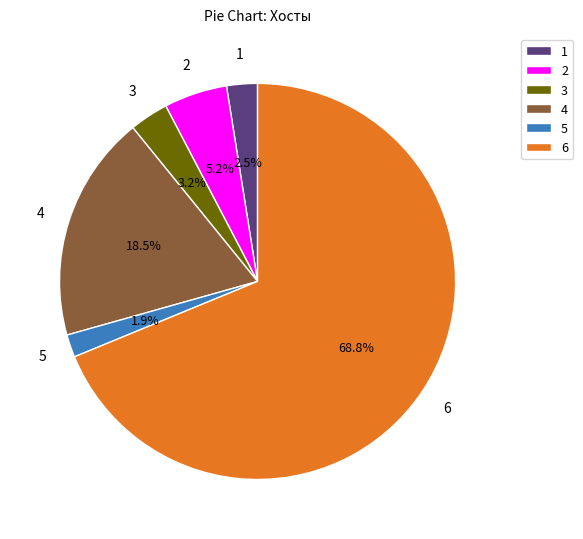

The 6 slice represents 3% of the pie. True or false?

False